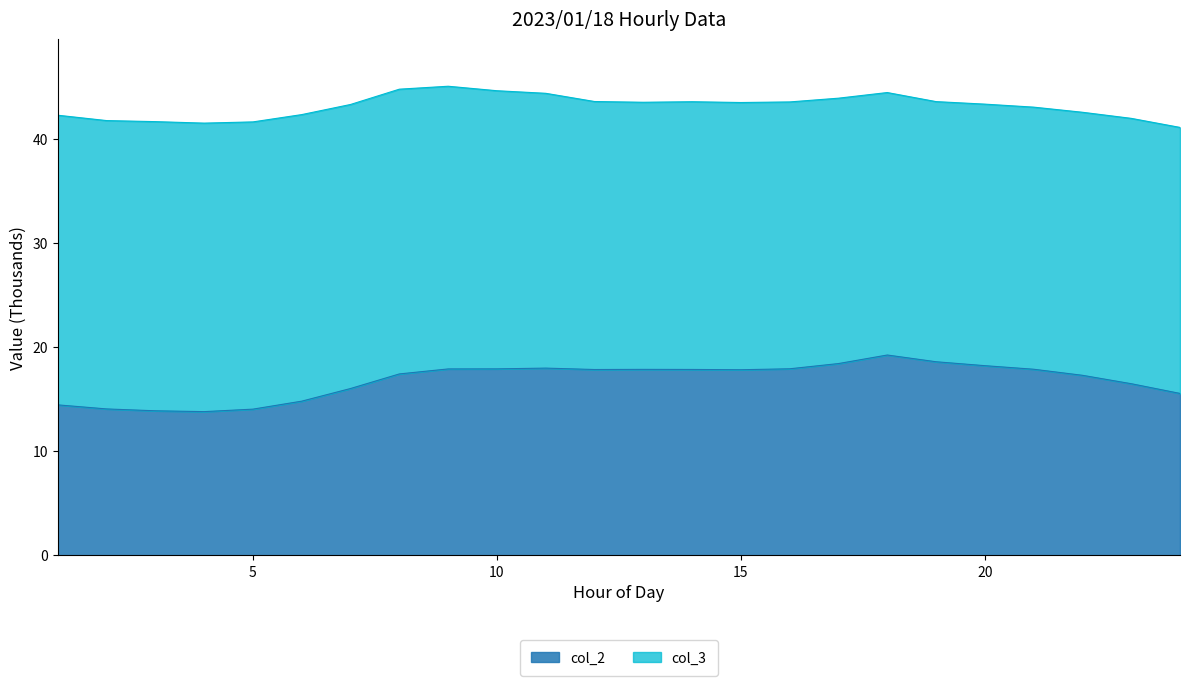

What is the difference between the maximum and minimum values in the col_2 series?

5.4